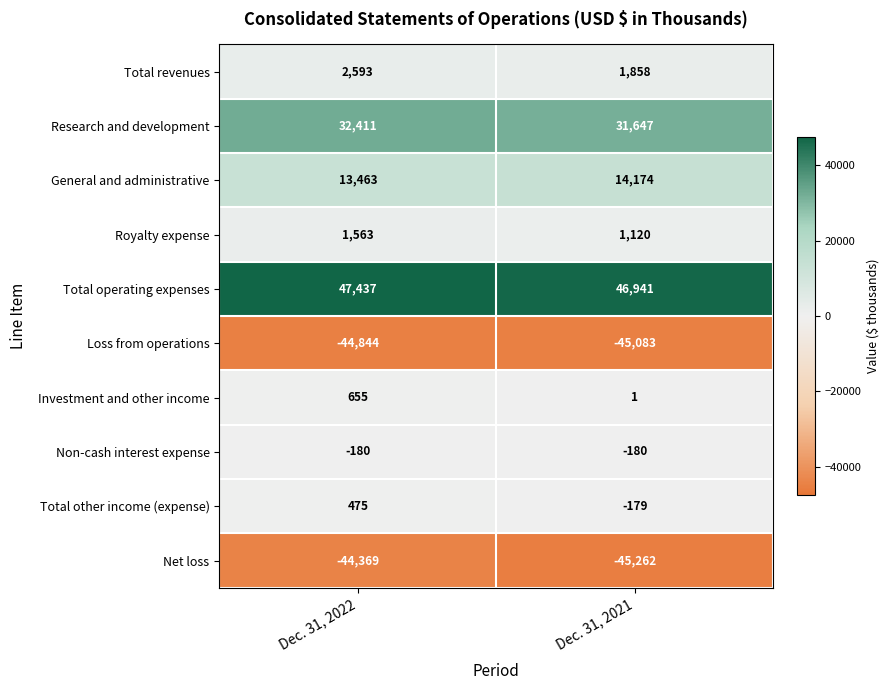

What is the difference between the maximum and minimum values in the General and administrative series?

711